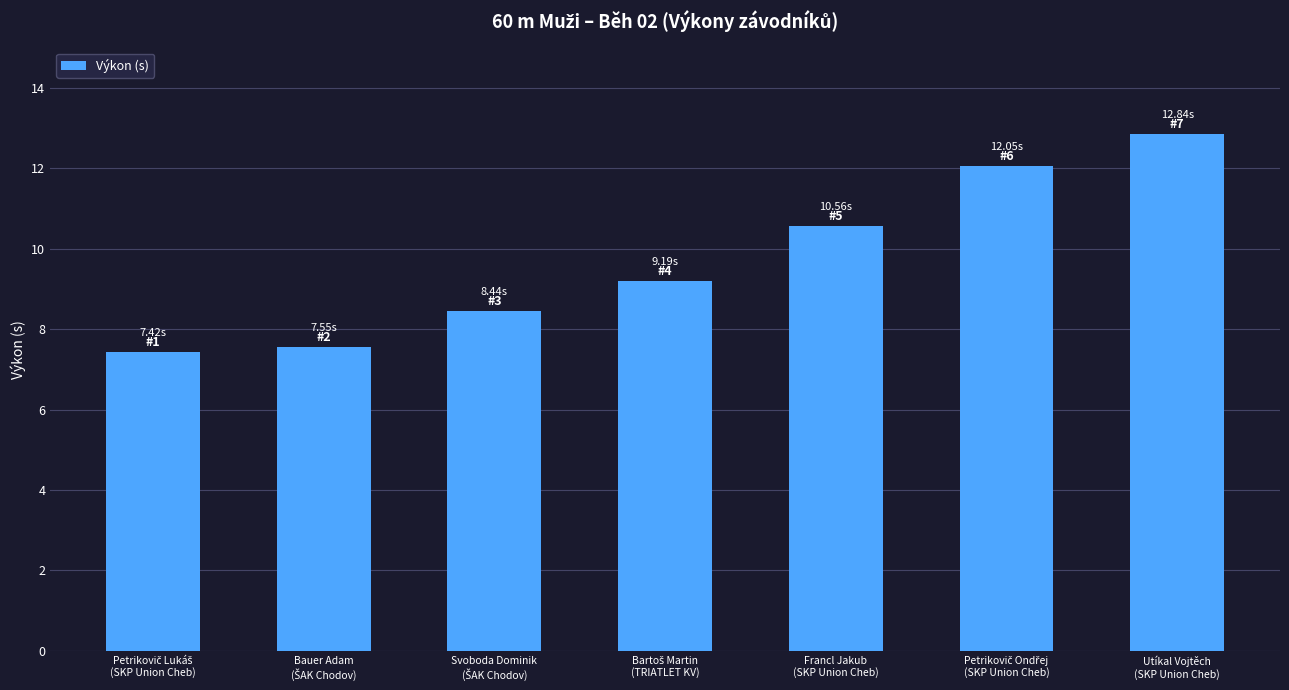

What is the average value?

9.7